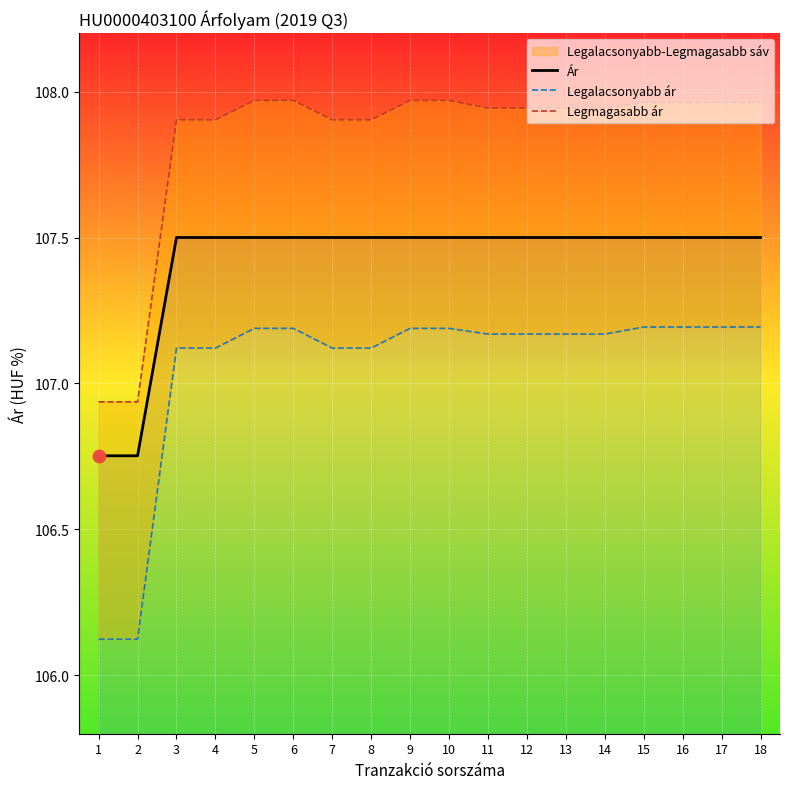

At how many categories does at least one series exceed 106?

18